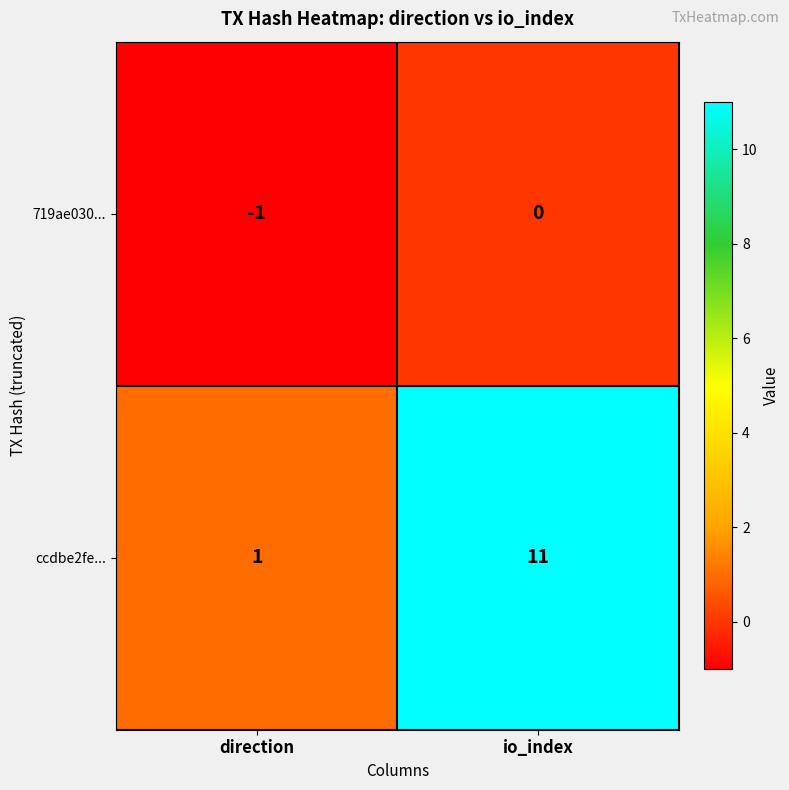

At which label is ccdbe2fe... closest to 6?

direction